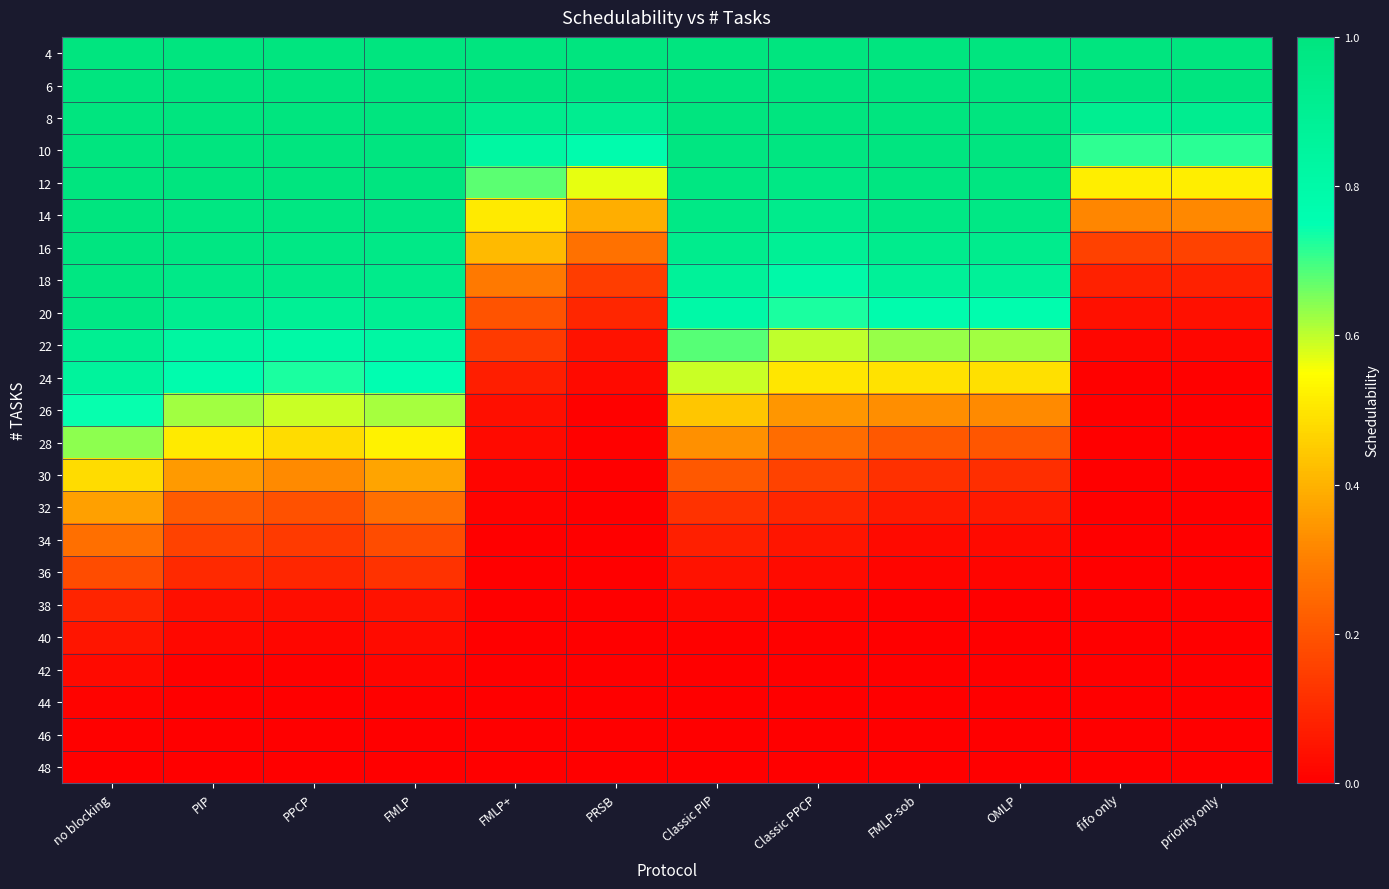

At which category does the chart reach its minimum across all series?

fifo only